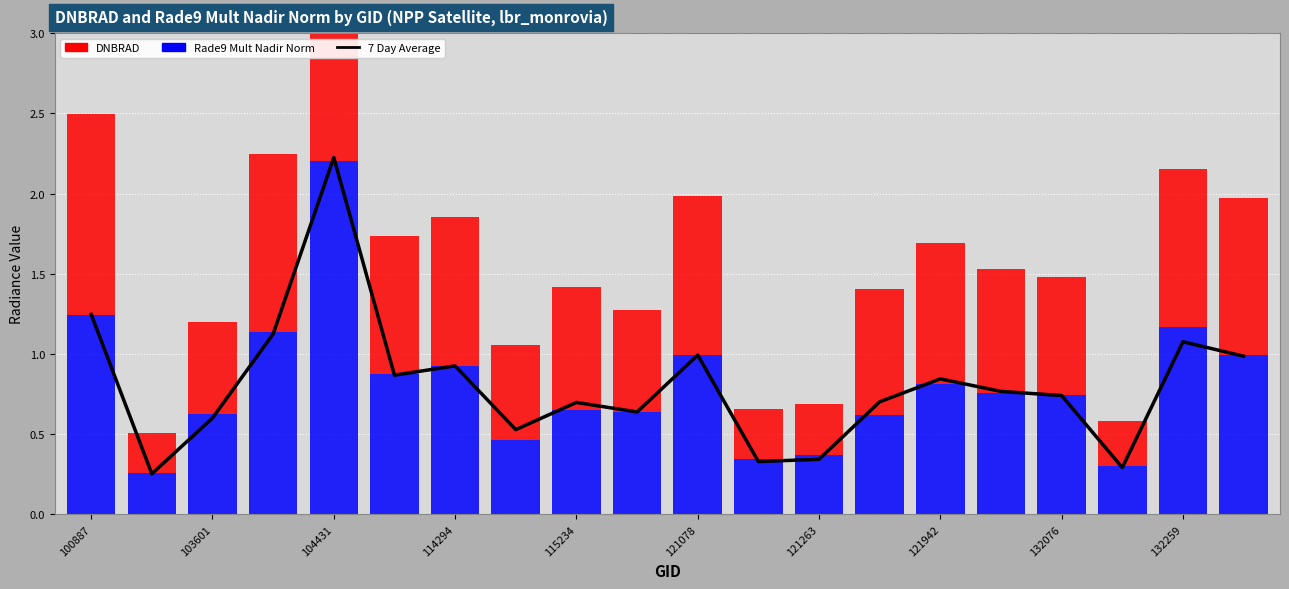

True or false: DNBRAD has a value of 0.5 at 114294.

False